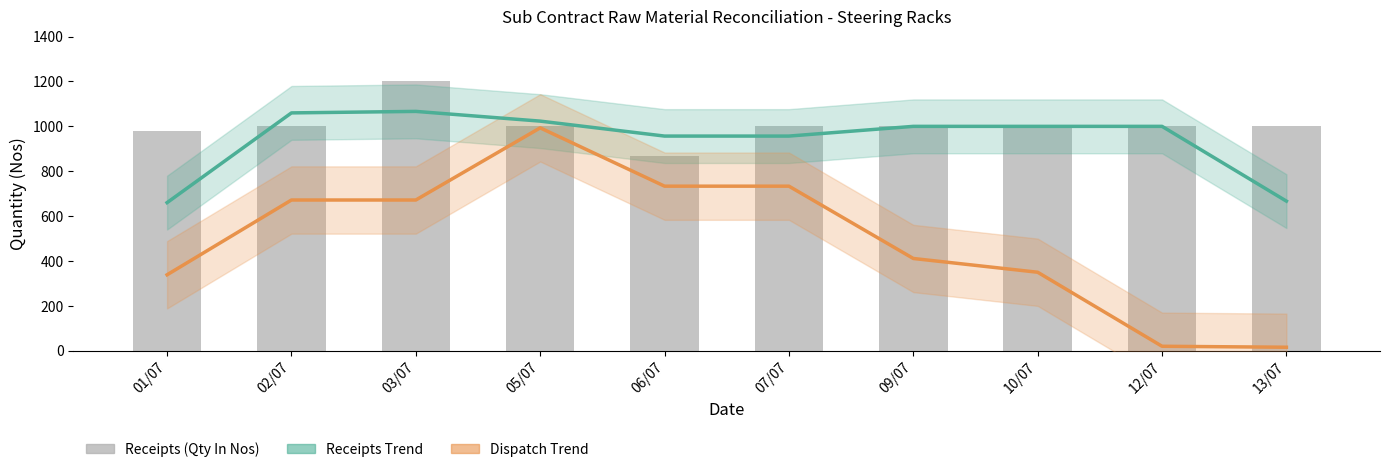

What is the difference between the values at 03/07 and 06/07?

330